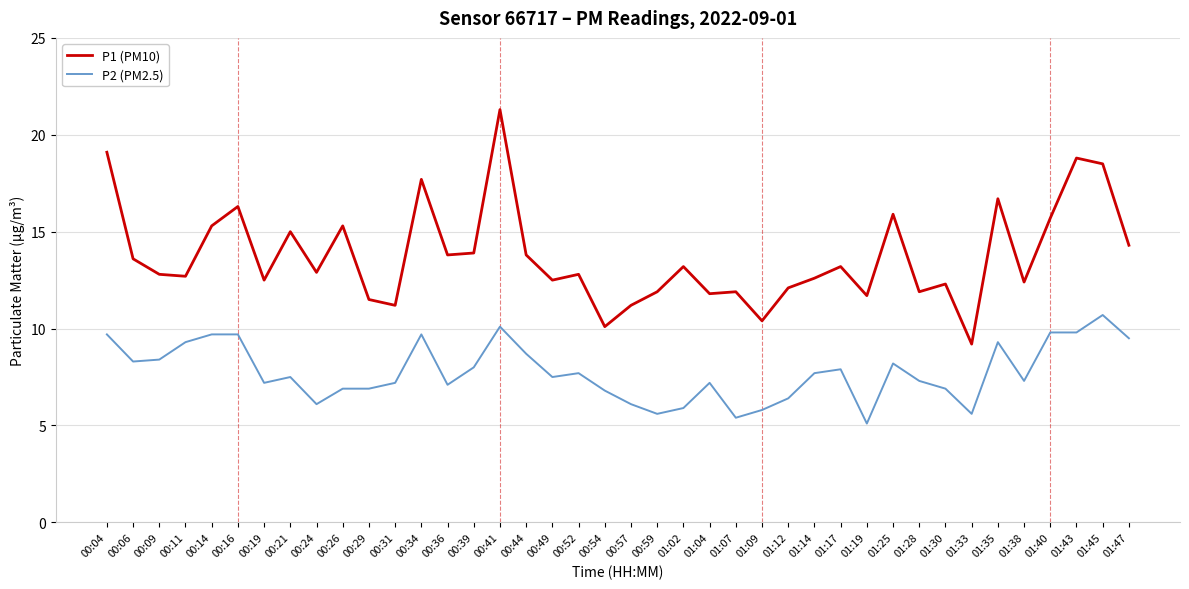

Does the chart have visible grid lines?

Yes